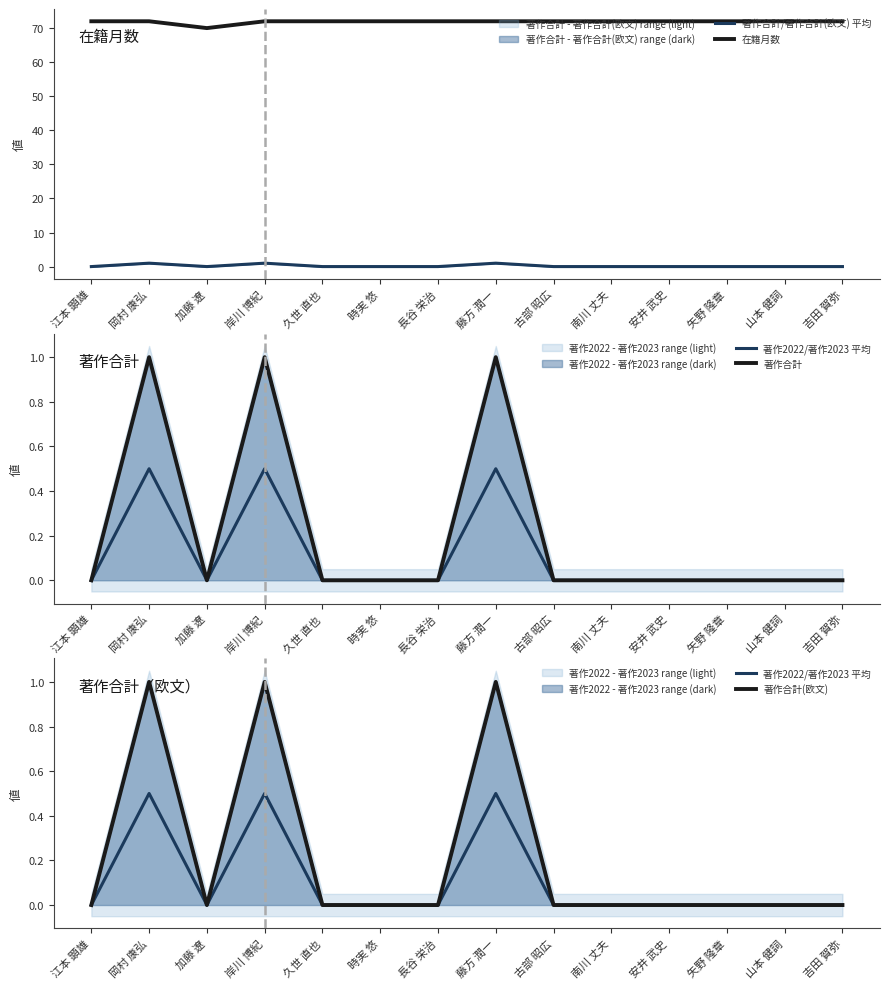

At how many categories does at least one series exceed 48?

14